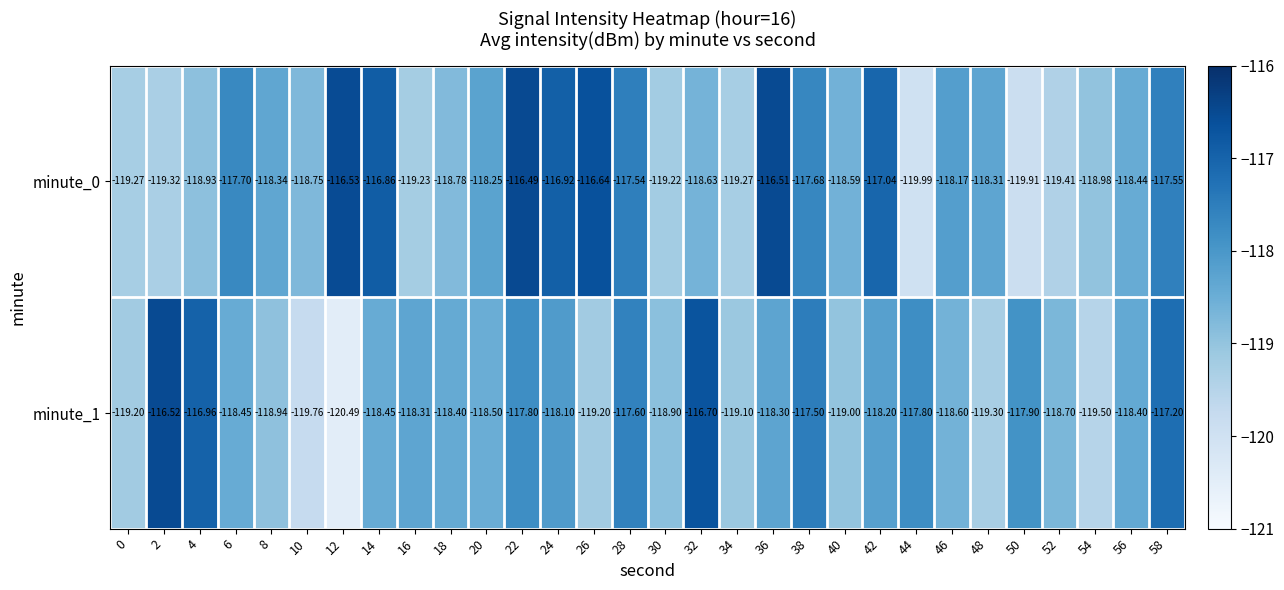

Is the value of minute_0 at 24 greater than the value of minute_1 at 34?

Yes